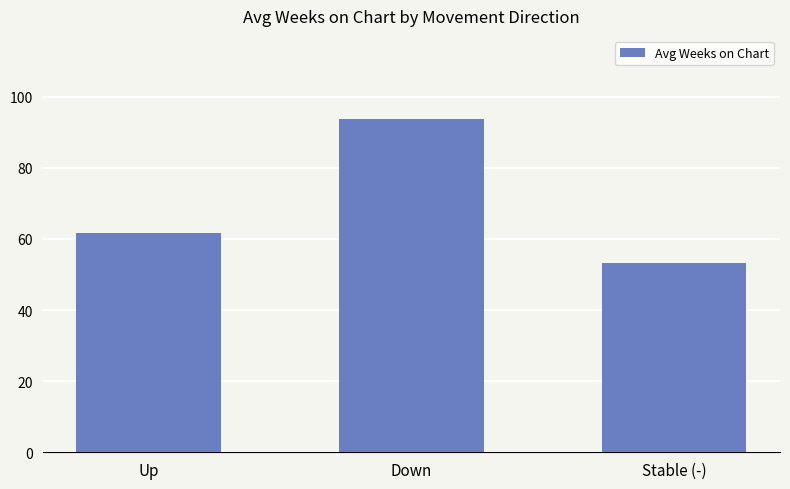

Are the bars grouped side by side (vs. stacked)?

No